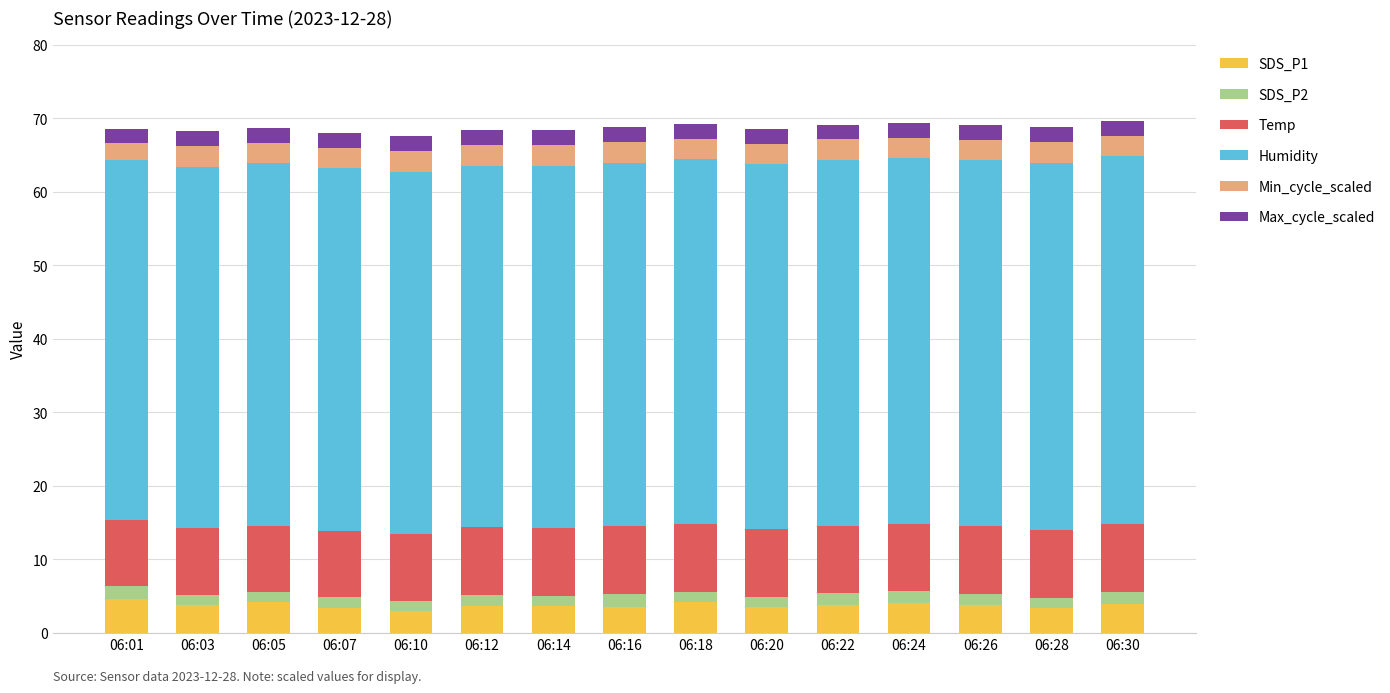

What is the value of the SDS_P1 bar at the 14th from the left?

3.5